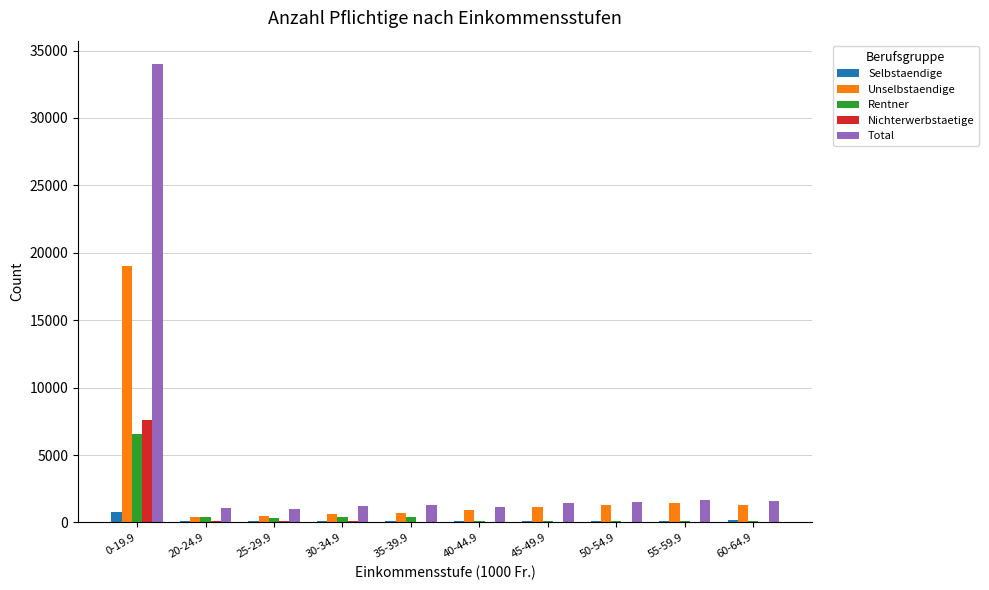

What is the maximum value shown in the chart?

34031